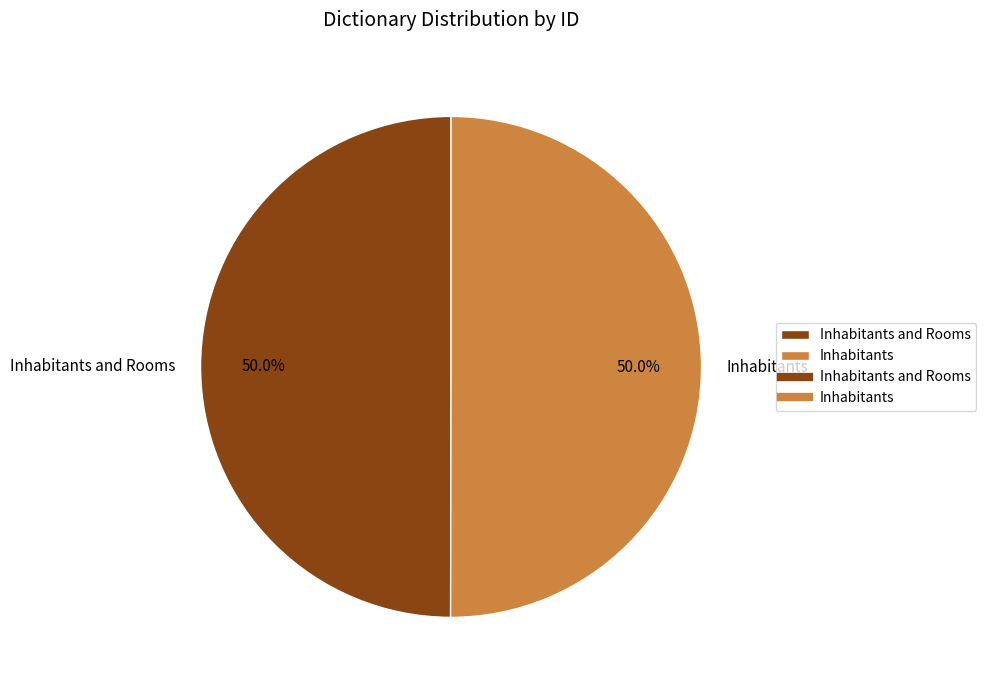

What is the ratio of the value at Inhabitants and Rooms to the value at Inhabitants?

1.0